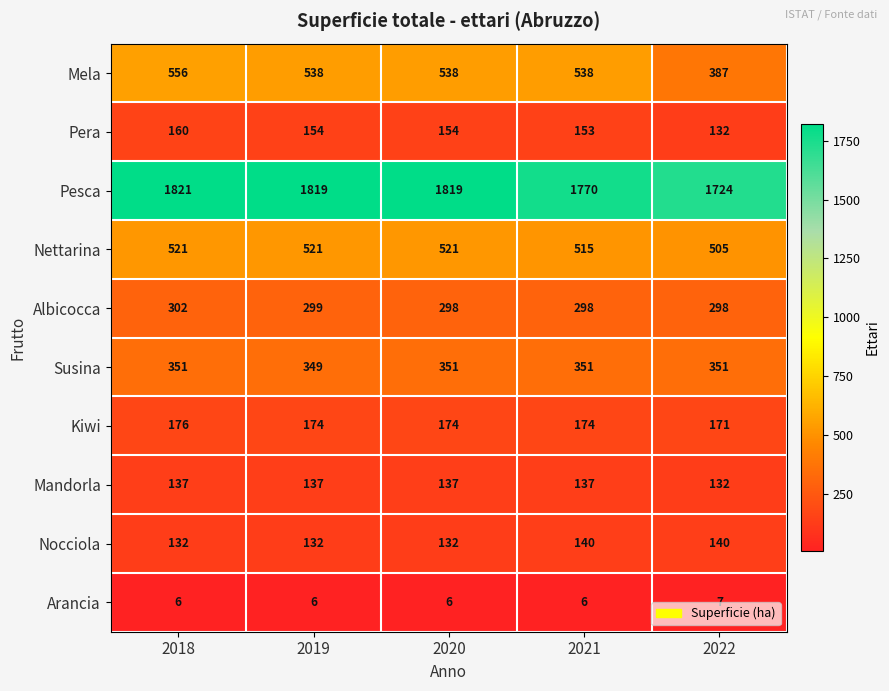

What is the average value of the Nettarina series?

517